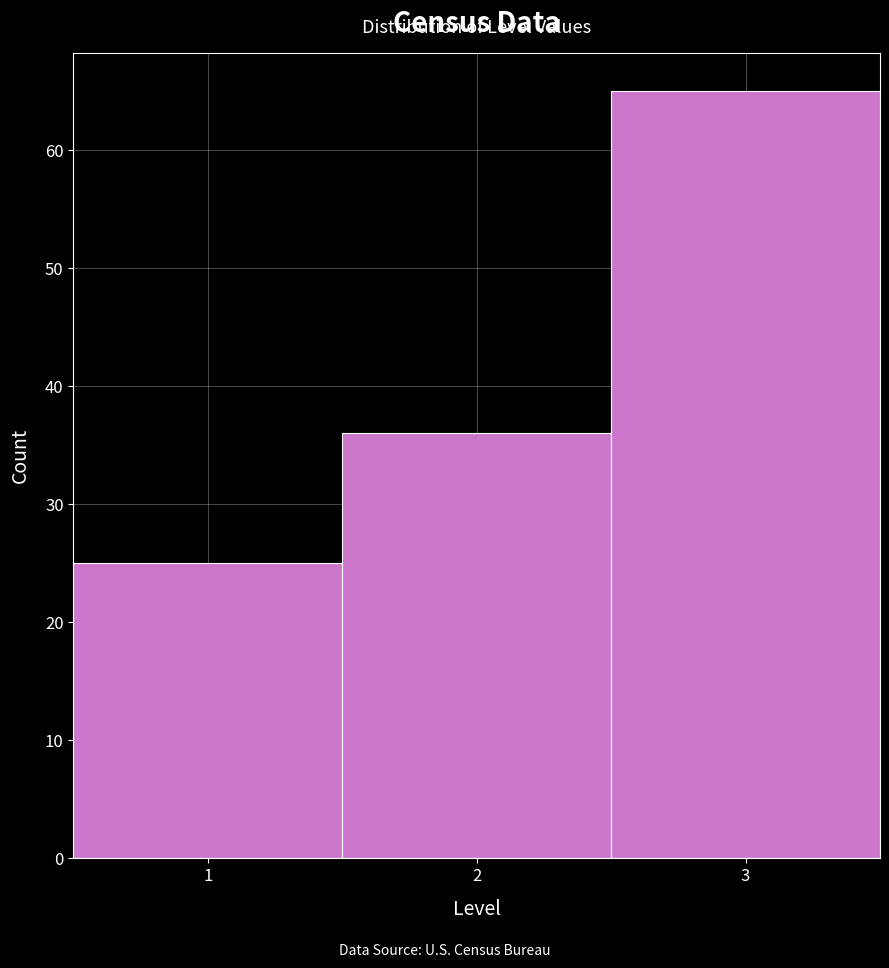

Reading left to right, list every bar in this chart as the range it spans on the x-axis followed by its height. The values are not printed on the chart, so give them approximately, as read against the axis.

0.5 to 1.5: 25
1.5 to 2.5: 36
2.5 to 3.5: 65